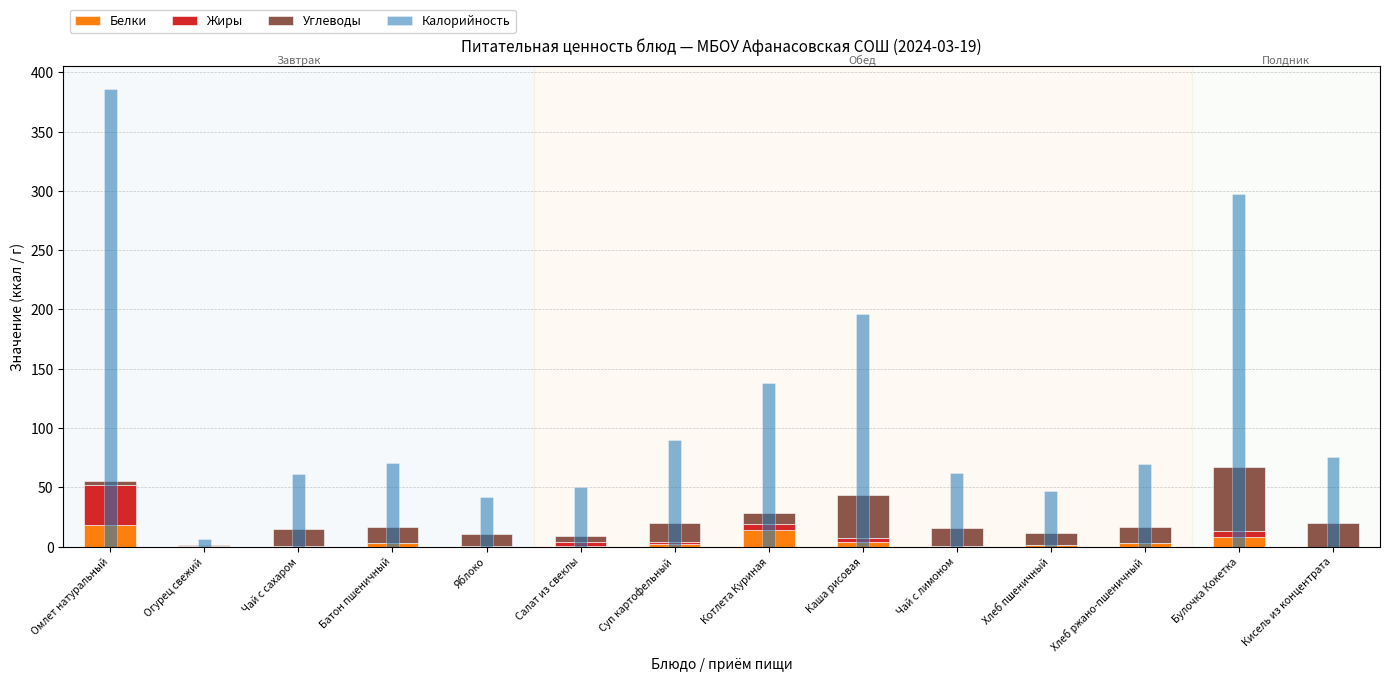

How many data points in Углеводы are above 13?

8